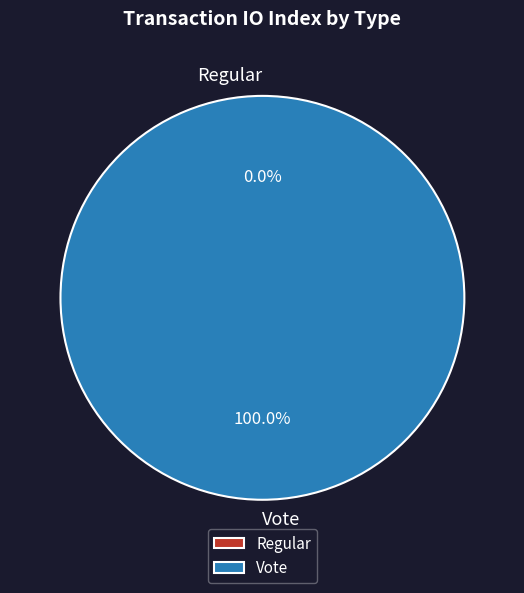

Is there any slice that represents more than half of the pie?

Yes